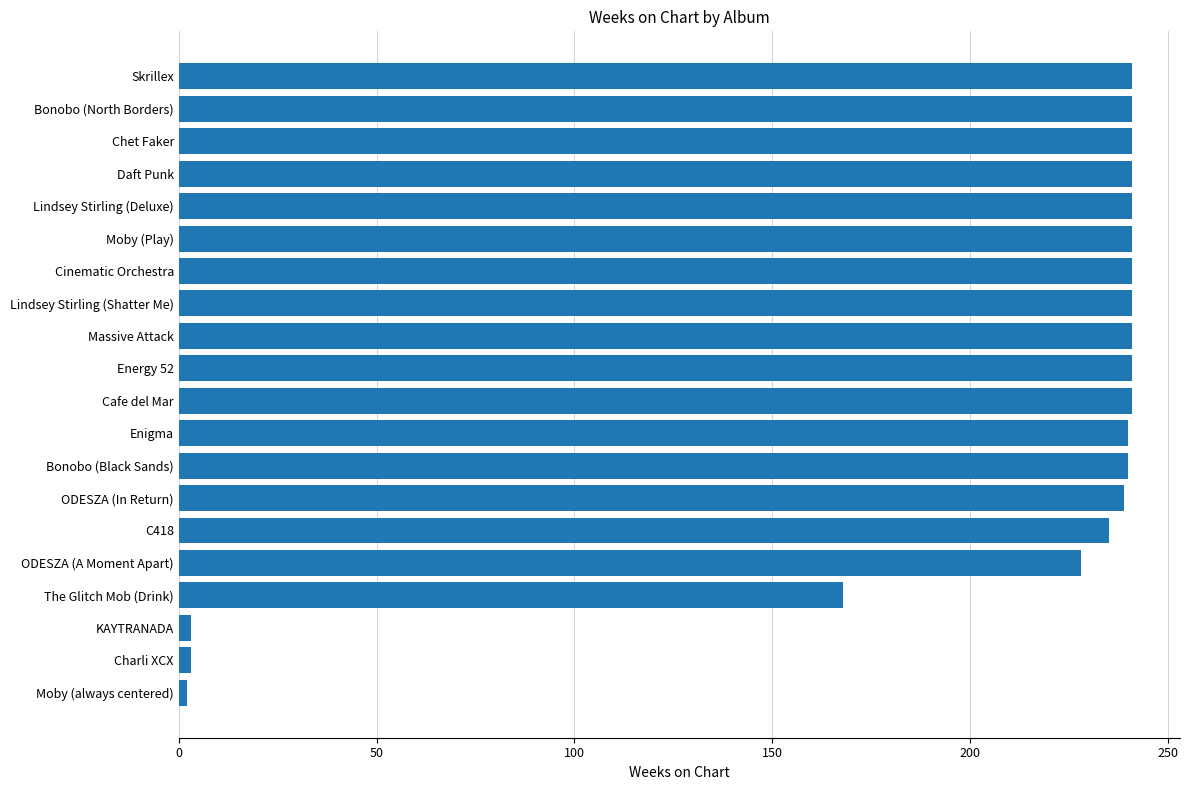

What is the maximum value shown in the chart?

241